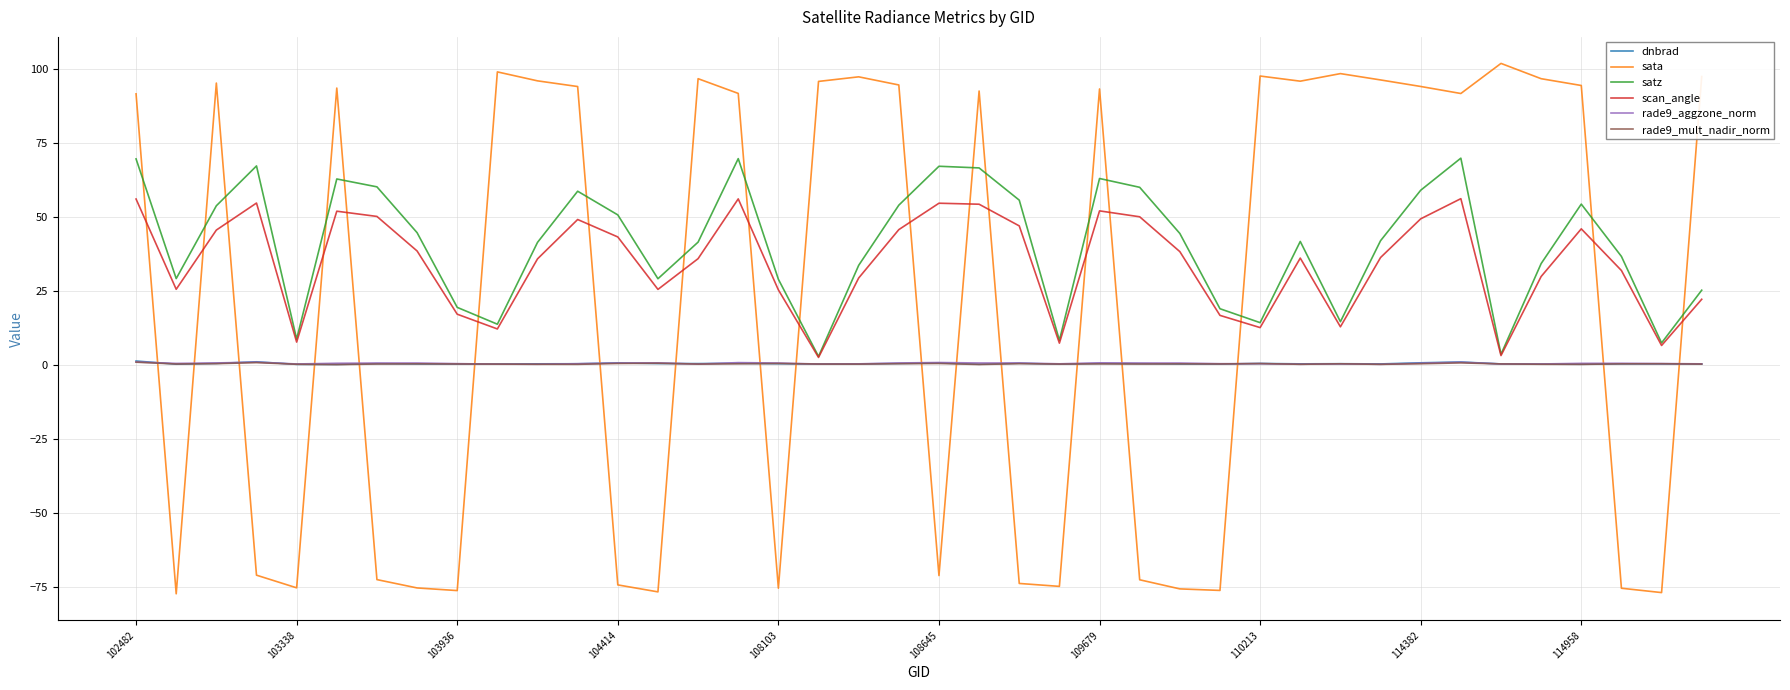

What is the minimum value shown in the chart?

-77.3